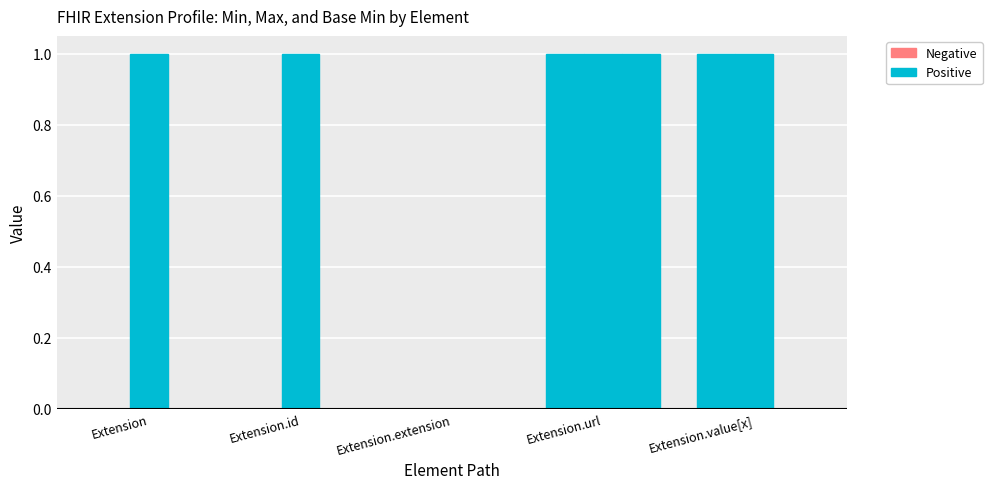

The value of Min (Negative) at Extension.extension is 0. True or false?

True